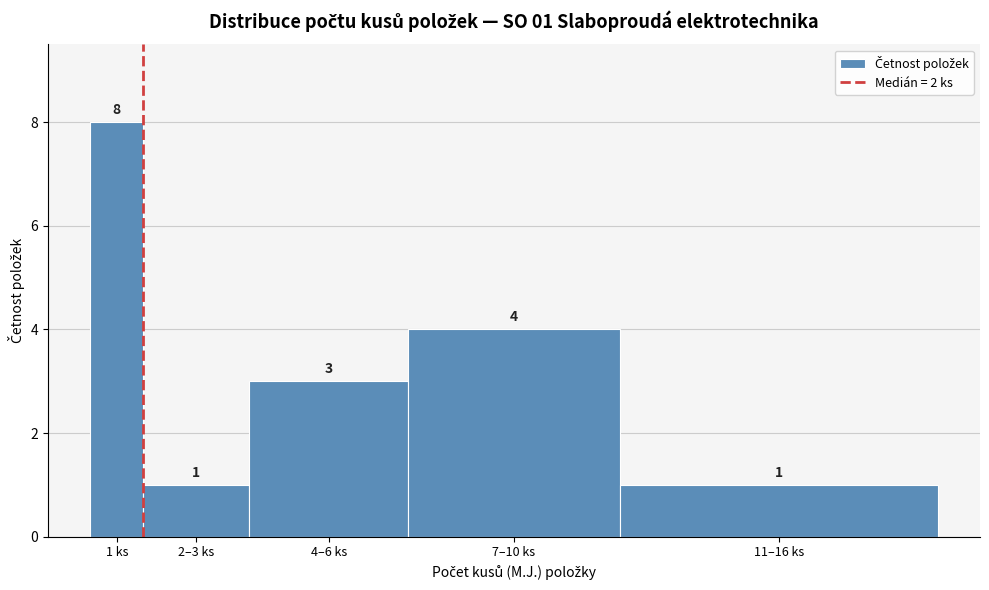

Reading left to right, what are all the values shown in this chart?

8	1	3	4	1